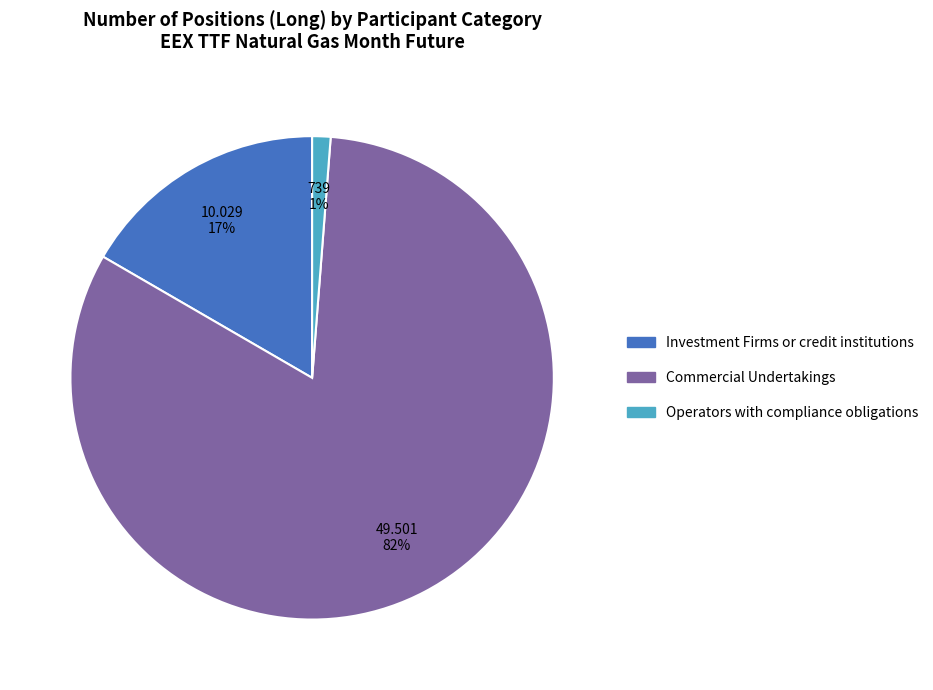

Combined, do Operators with compliance obligations and Investment Firms or credit institutions account for over 50%?

No